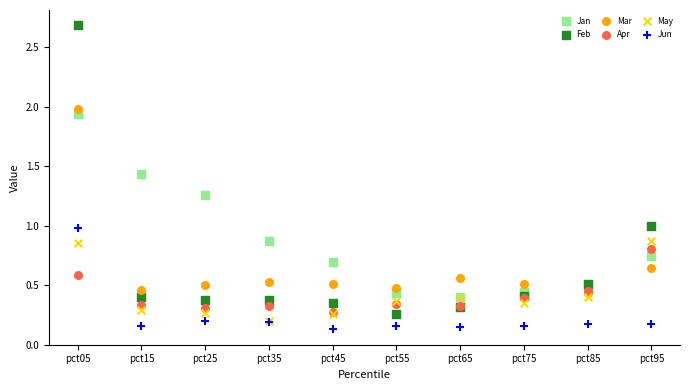

Which series reaches the maximum Y coordinate?

Feb